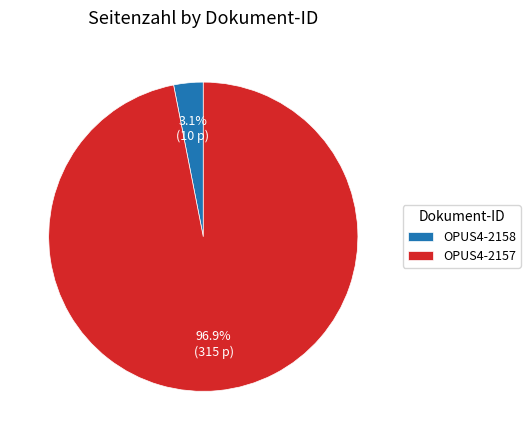

Do OPUS4-2158 and OPUS4-2157 together represent more than half of the pie?

Yes